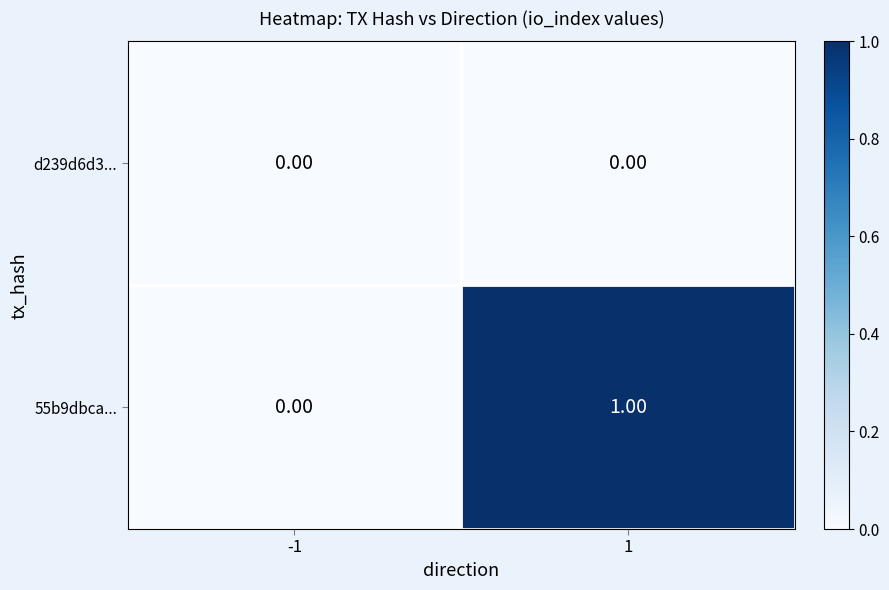

Rank the series by their average value, from highest to lowest.

55b9dbca..., d239d6d3...